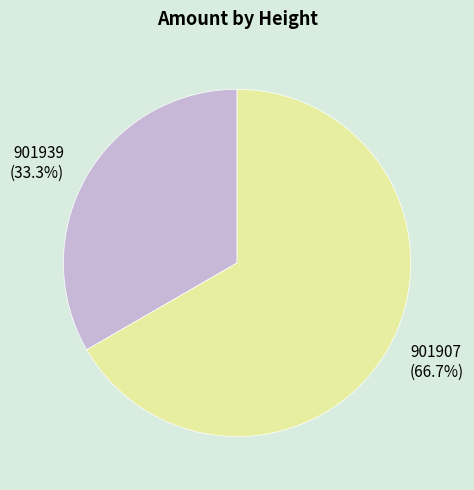

Which category accounts for the majority?

901907